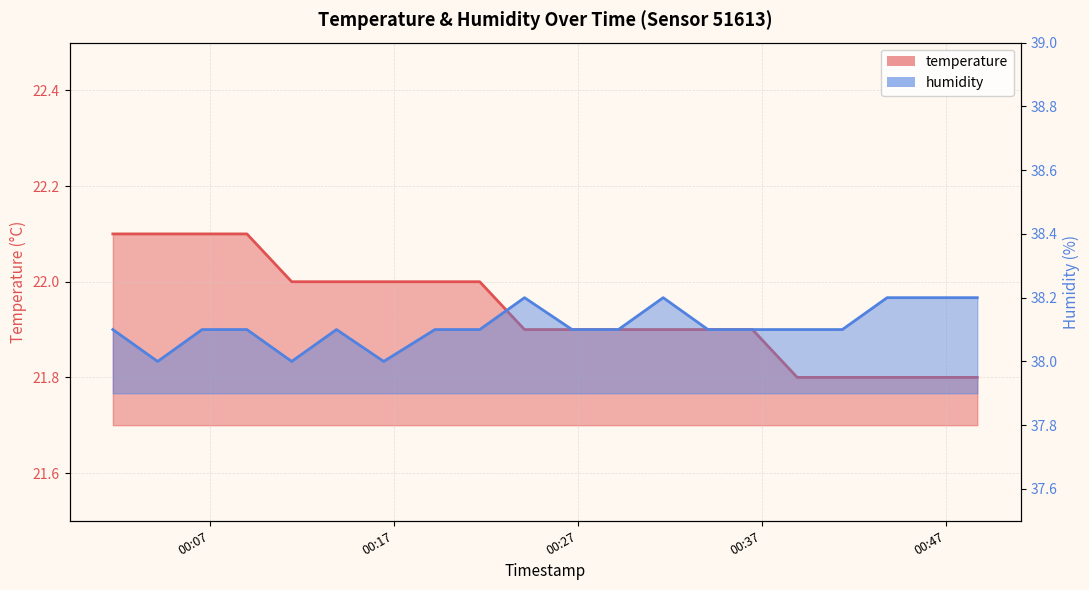

True or false: temperature and humidity cross at least once.

False